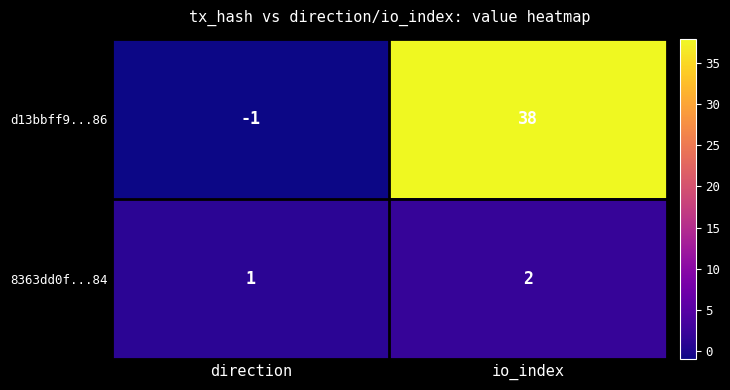

At how many categories does at least one series exceed 21?

1